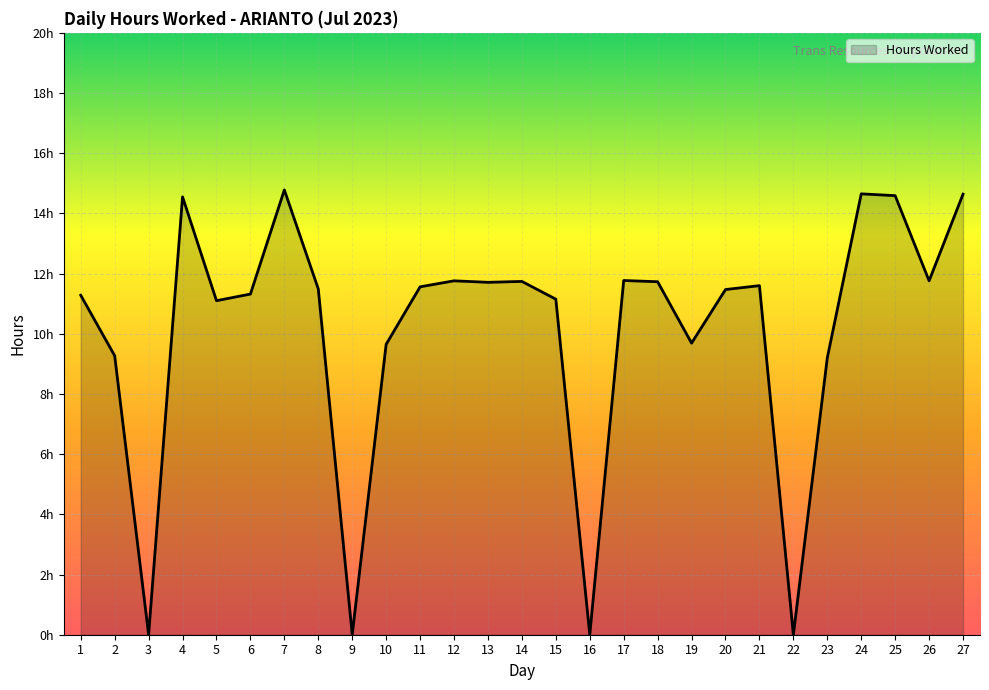

Reading right to left, transcribe all the data shown in this chart.

14.6	11.8	14.6	14.7	9.2	0.0	11.6	11.5	9.7	11.7	11.8	0.0	11.2	11.7	11.7	11.8	11.6	9.7	0.0	11.5	14.8	11.3	11.1	14.6	0.0	9.3	11.3